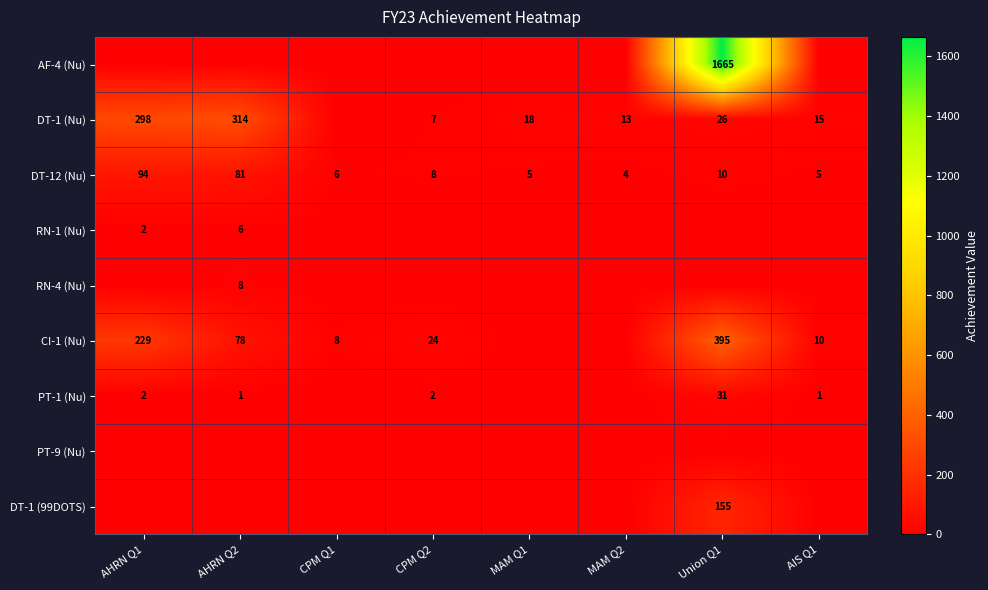

The DT-12 (Nu) series shows 5 at Union Q1. True or false?

False